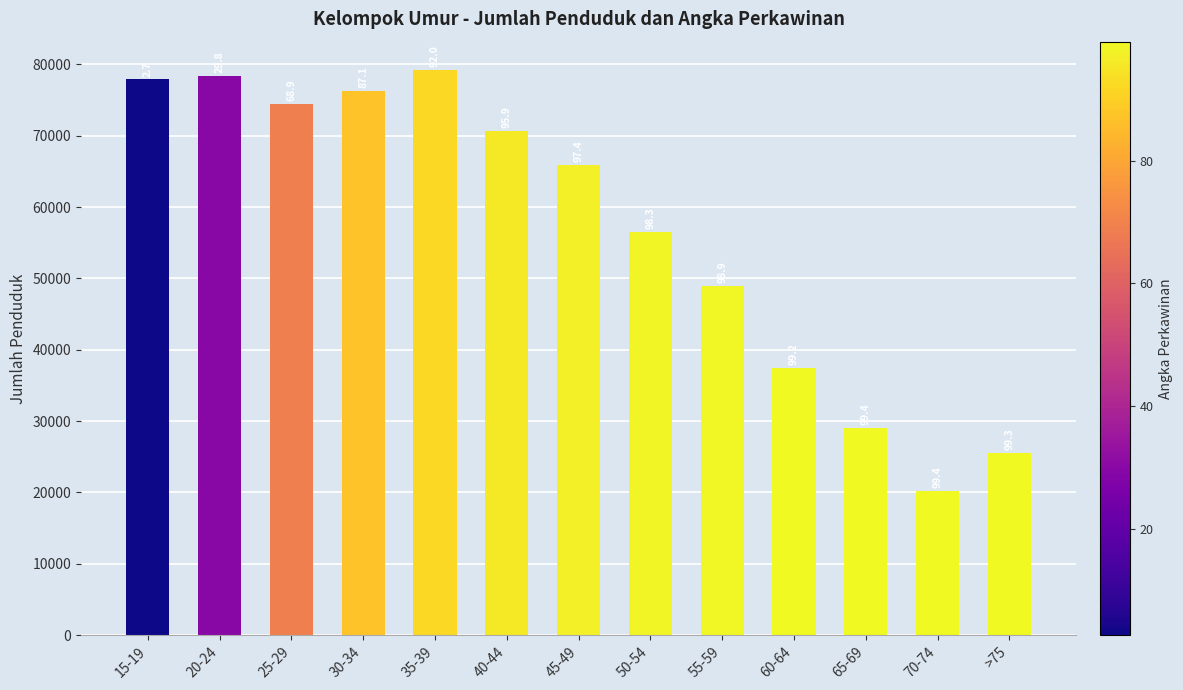

What is the minimum value shown in the chart?

20220